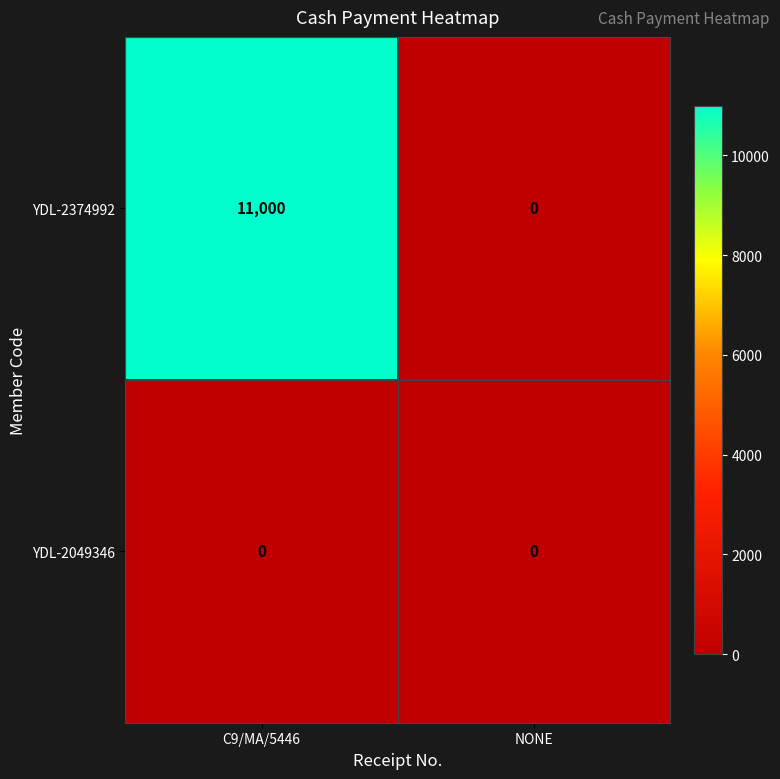

Reading left to right, what are all the values shown in this chart?

YDL-2374992: 11000	0
YDL-2049346: 0	0